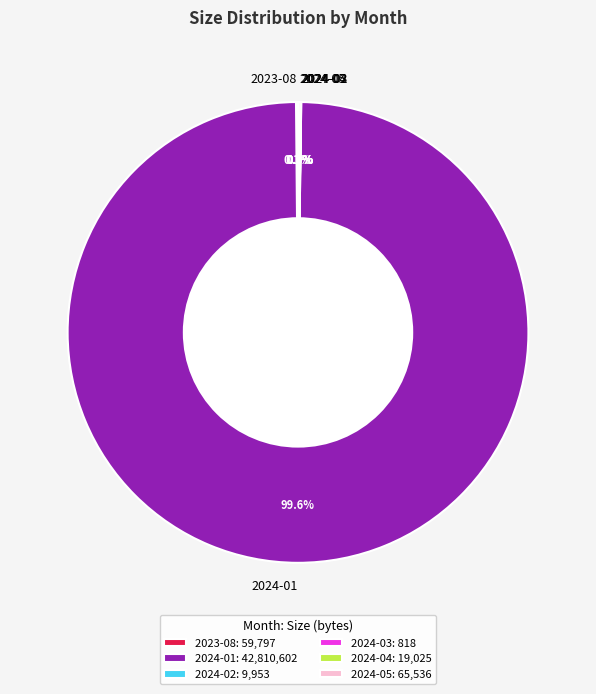

Is there any slice that represents more than half of the pie?

Yes